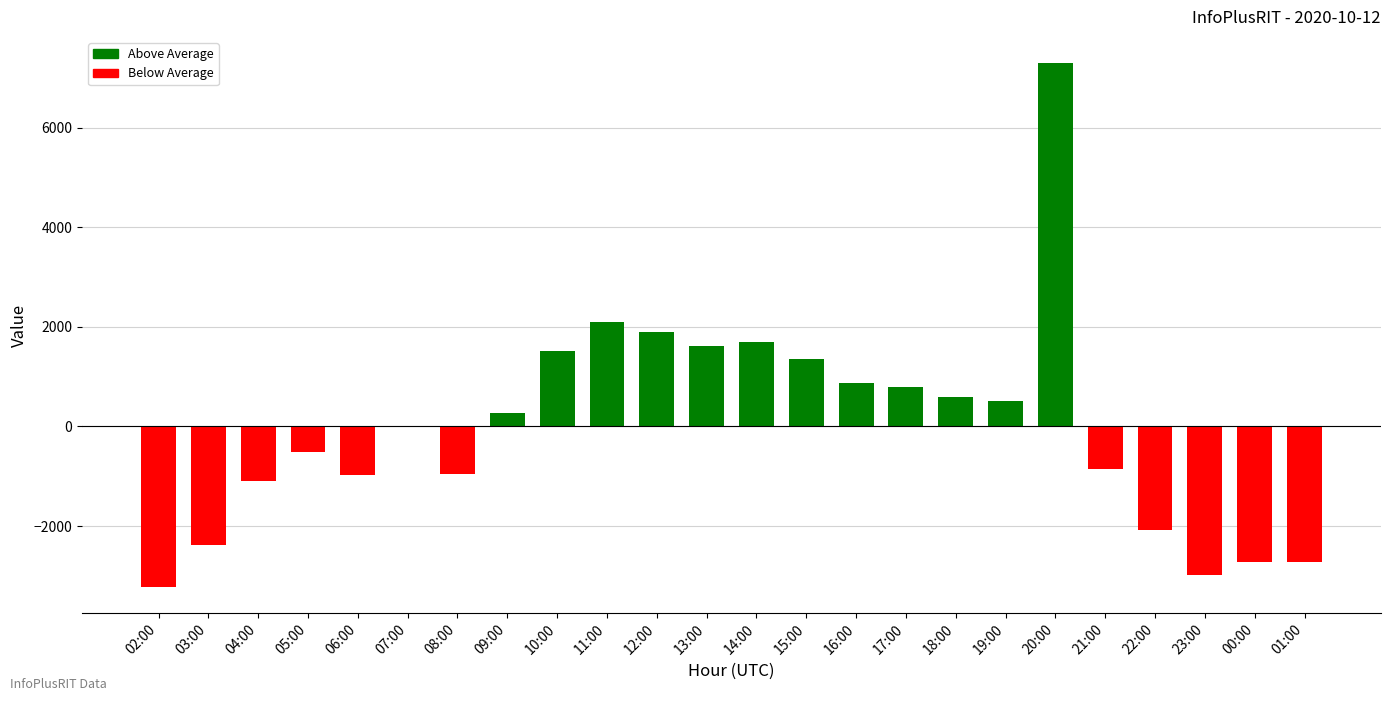

The value at 23:00 is -2974.8. True or false?

True